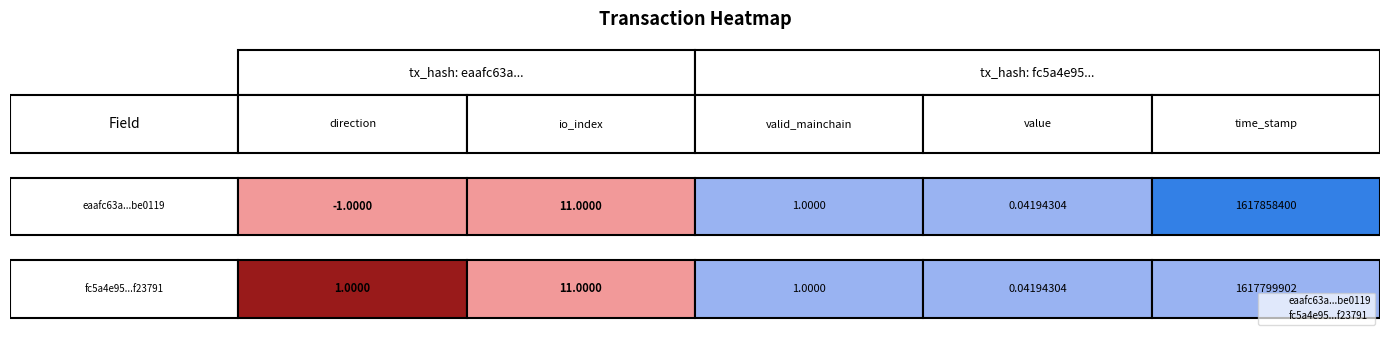

What value does the fc5a4e95e145ffaaba1b2cc2c138f9716f23791 series have at valid_mainchain?

1.0